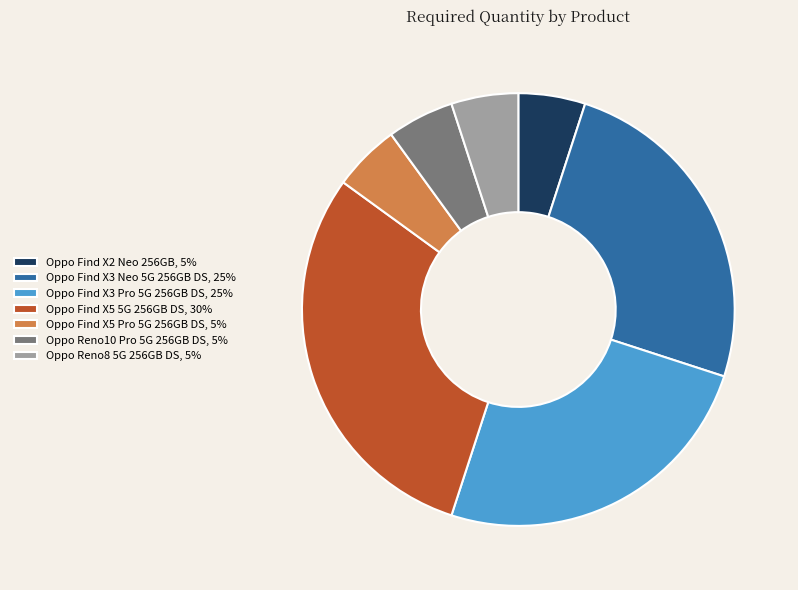

Between Oppo Find X3 Pro 5G 256GB DS and Oppo Find X2 Neo 256GB, which is larger?

Oppo Find X3 Pro 5G 256GB DS